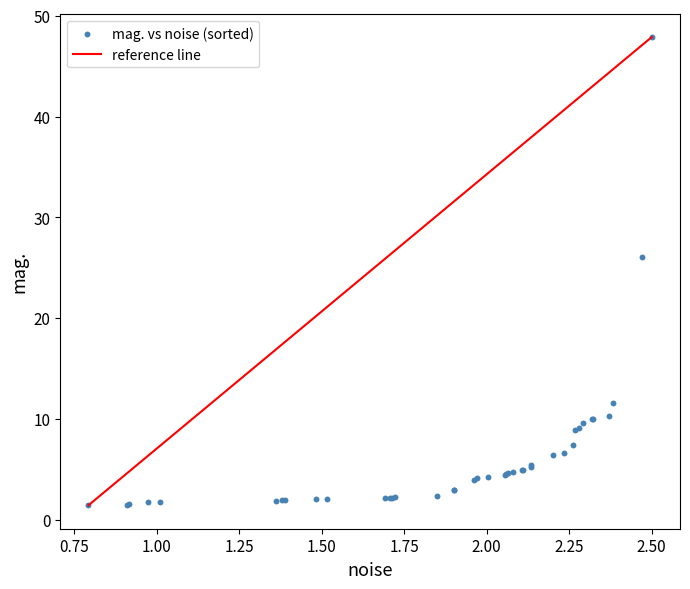

What Y value in the scatter plot is closest to 24?

26.1